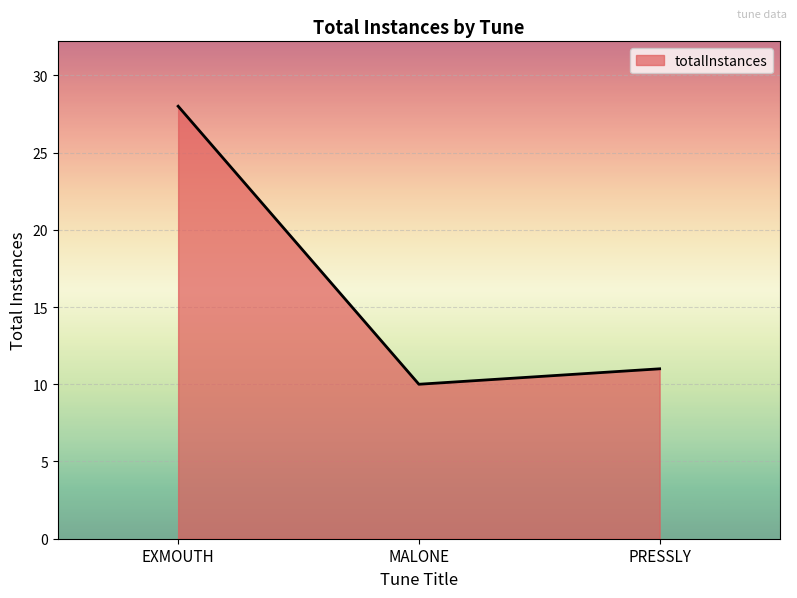

What is the difference between the maximum and minimum values?

18